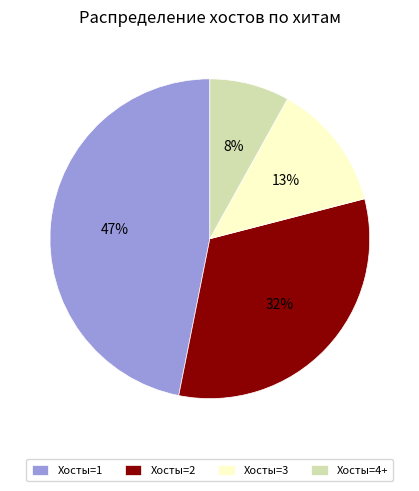

To the nearest percent, what portion does Хосты=2 represent?

32%